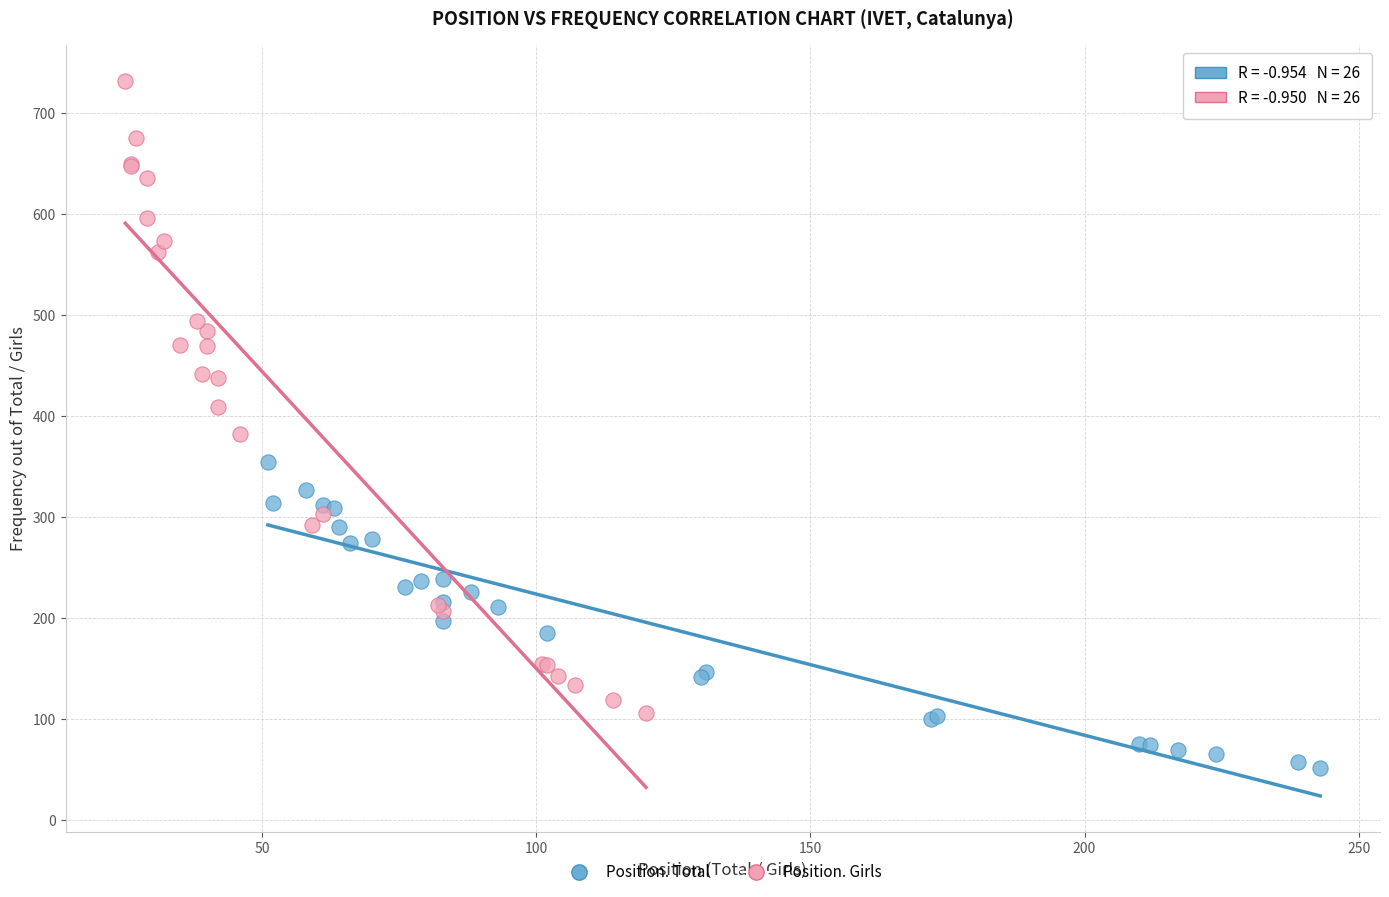

Which series contains the highest Y value?

Position. Girls